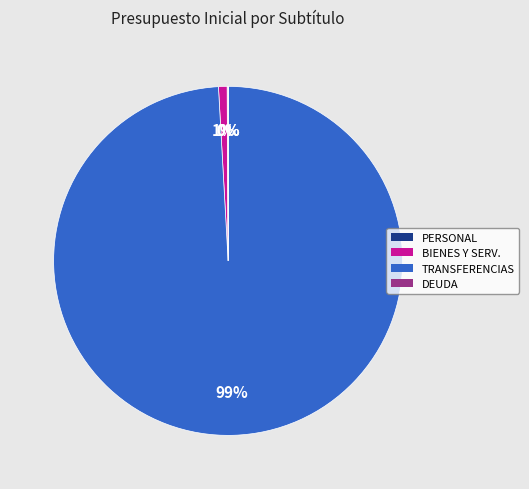

To the nearest percent, what is the difference between the largest and smallest slice percentages?

99%